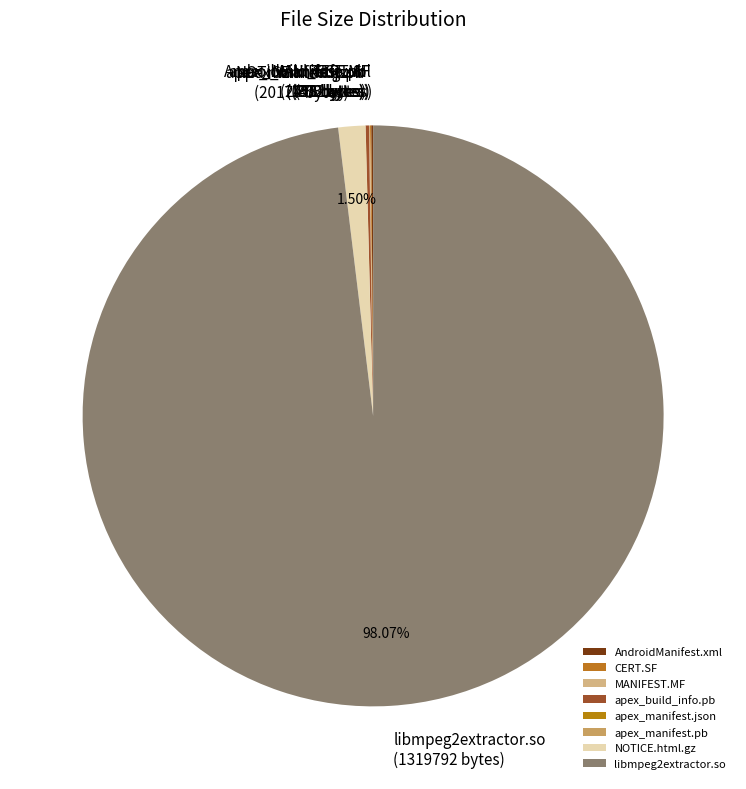

True or false: NOTICE.html.gz accounts for 11% of the total.

False